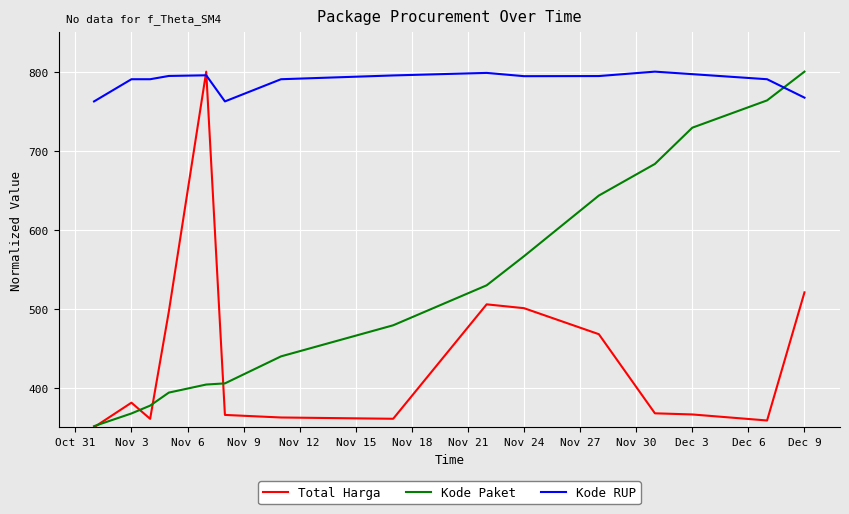

Which series ends up on top after the final intersection of Kode Paket and Kode RUP?

Kode Paket